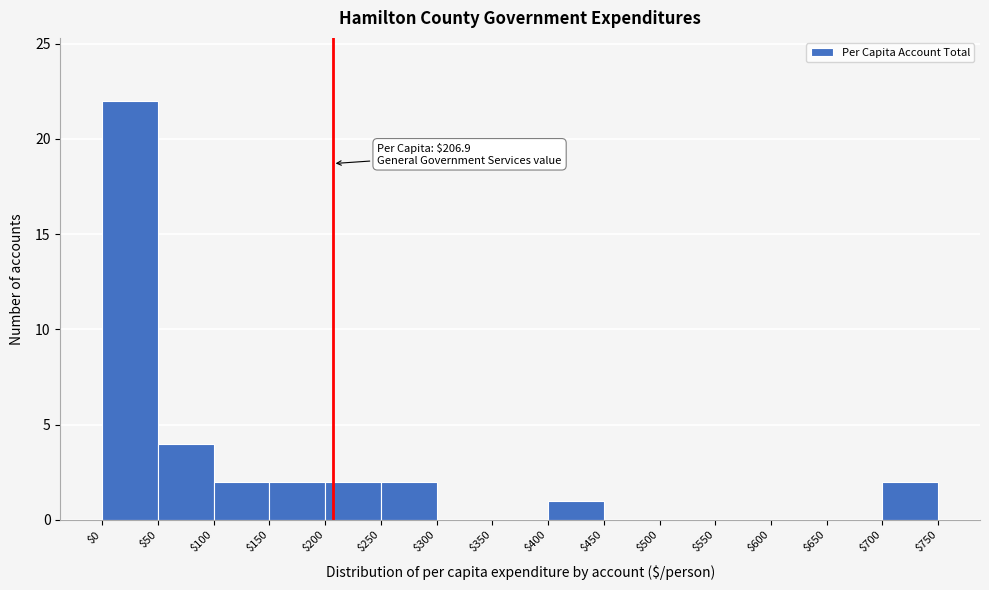

Which range on the x-axis has the tallest bar?

$0 to $50